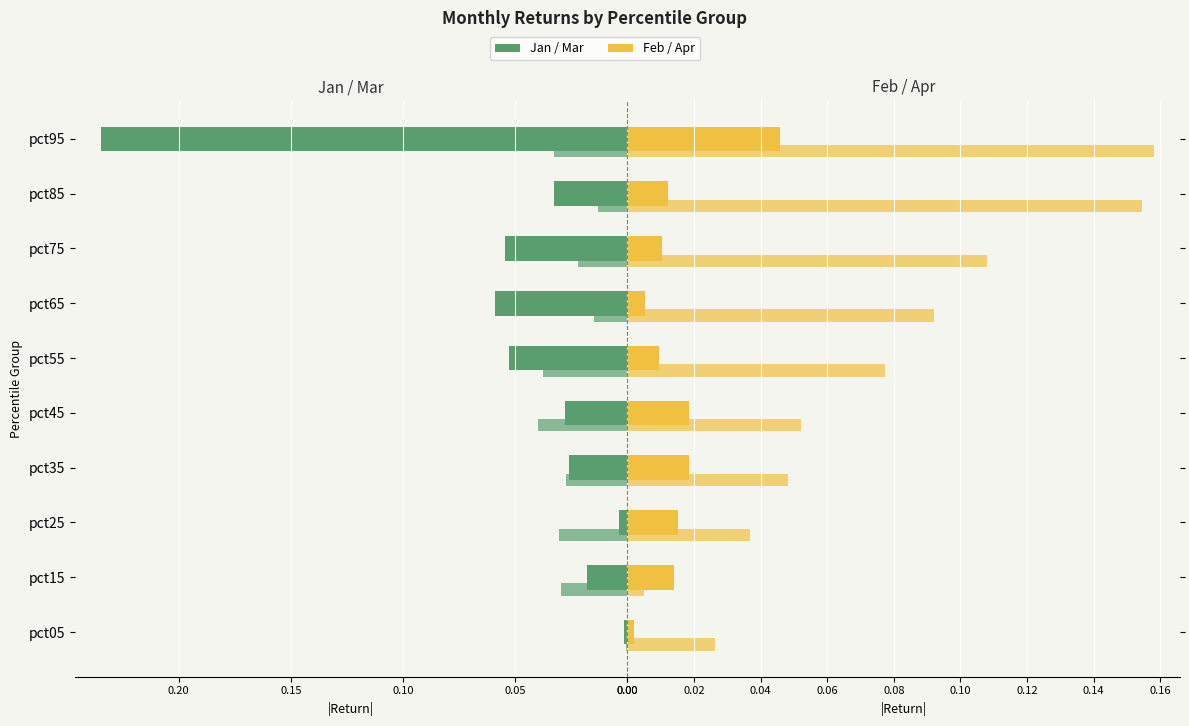

What is the highest value of the Apr series?

0.2